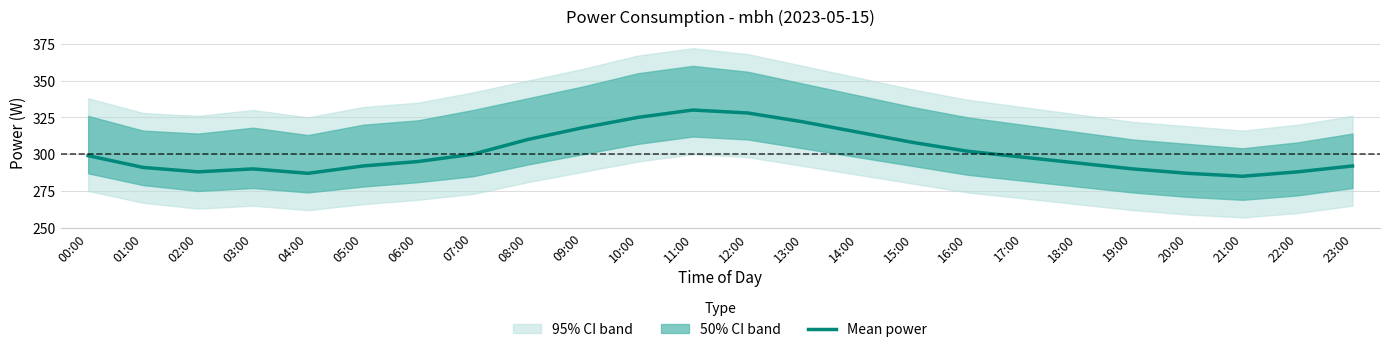

True or false: the data shows 375 at 02:00.

False